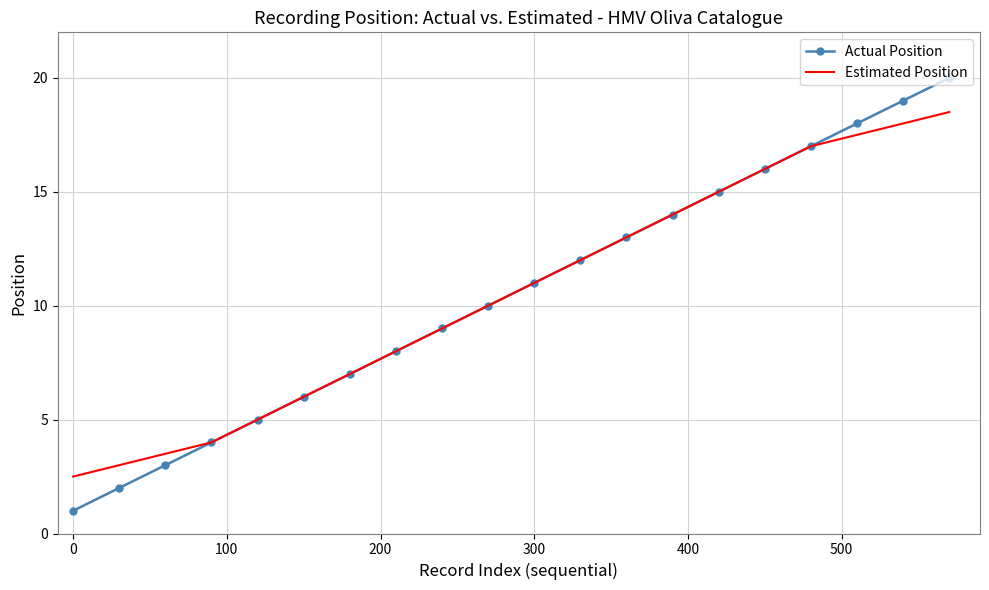

Which series has the largest range (max minus min)?

Actual Position